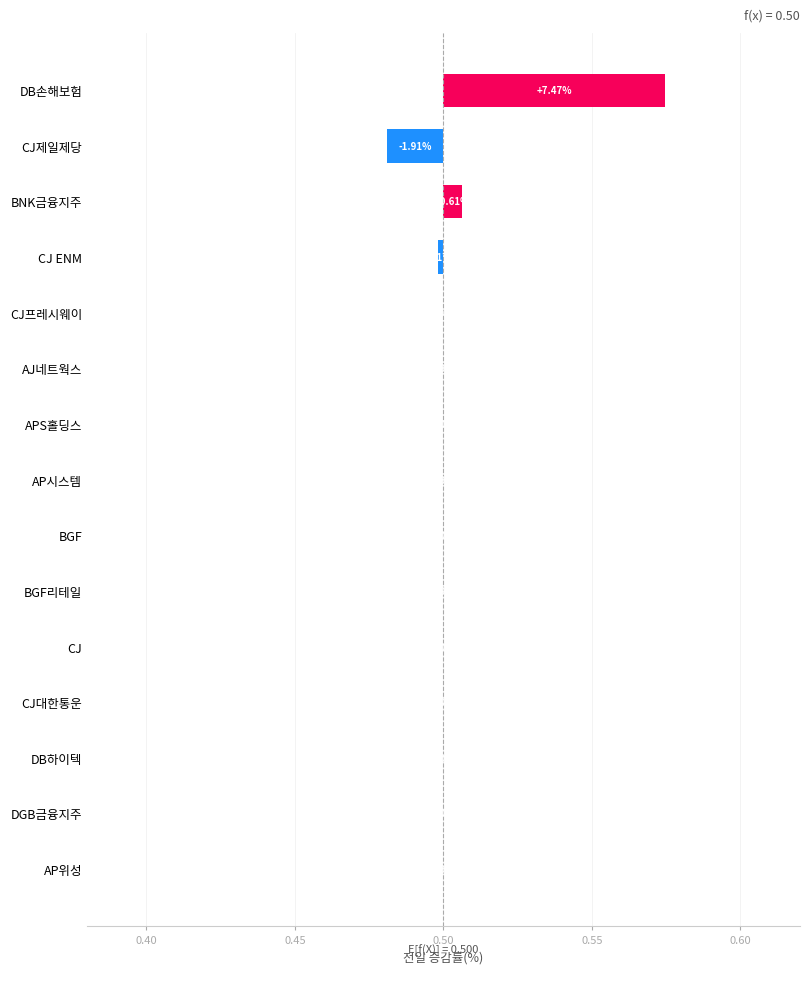

The chart shows a value of -0.0 at BGF리테일. True or false?

False